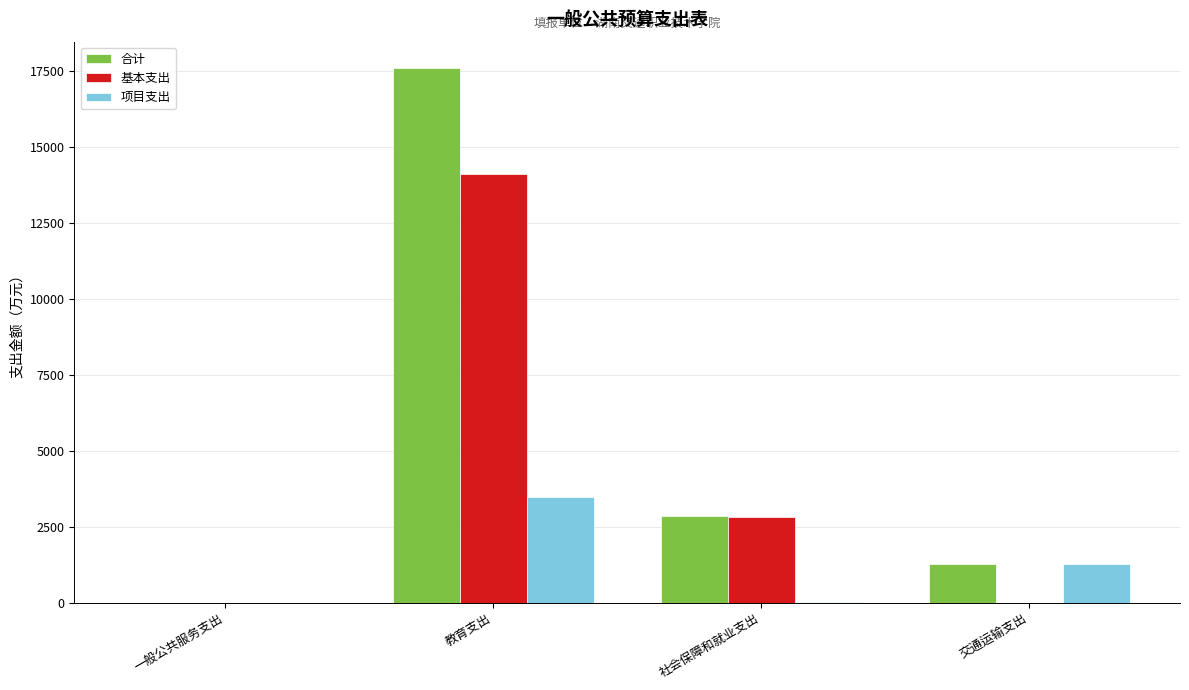

What is the maximum value shown in the chart?

17574.2